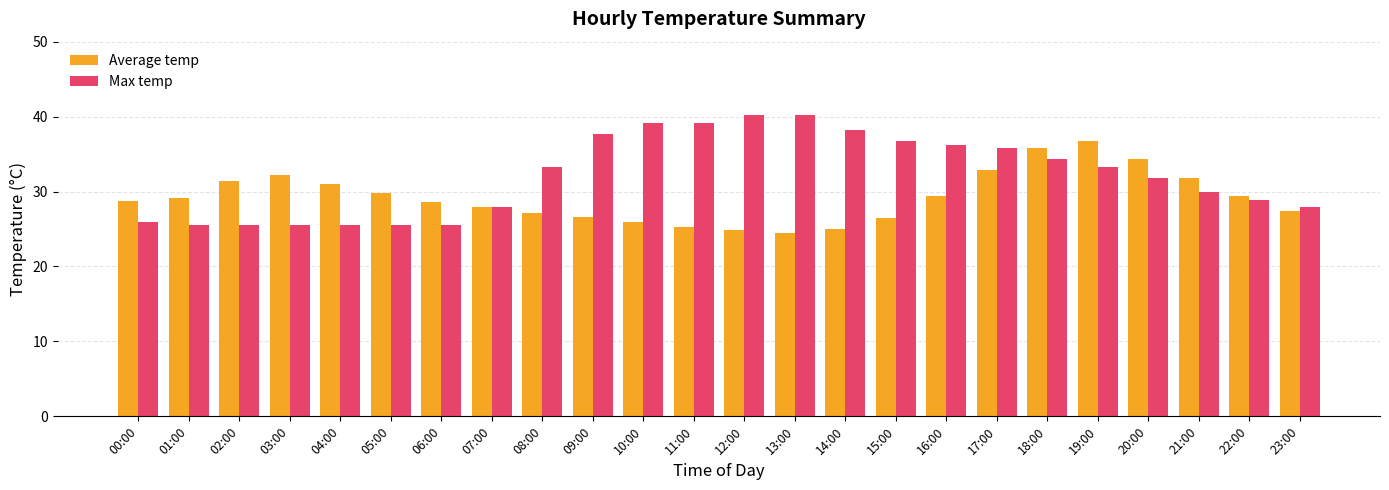

What is the minimum value shown in the chart?

24.5